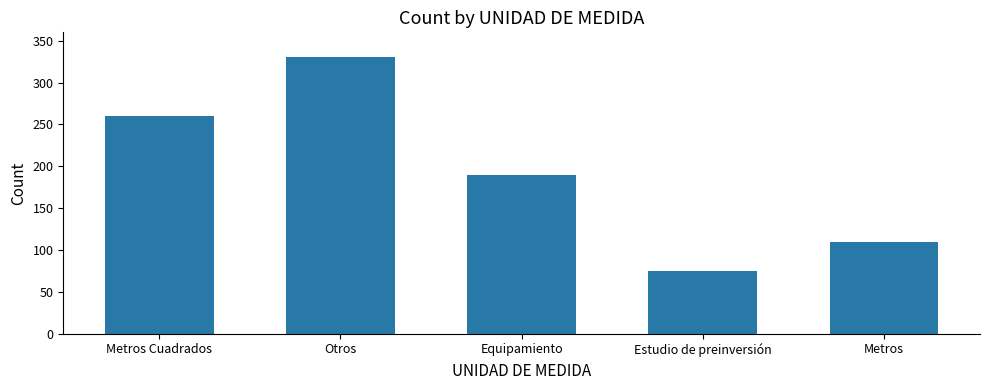

Is it true that the value at Metros is 110?

True